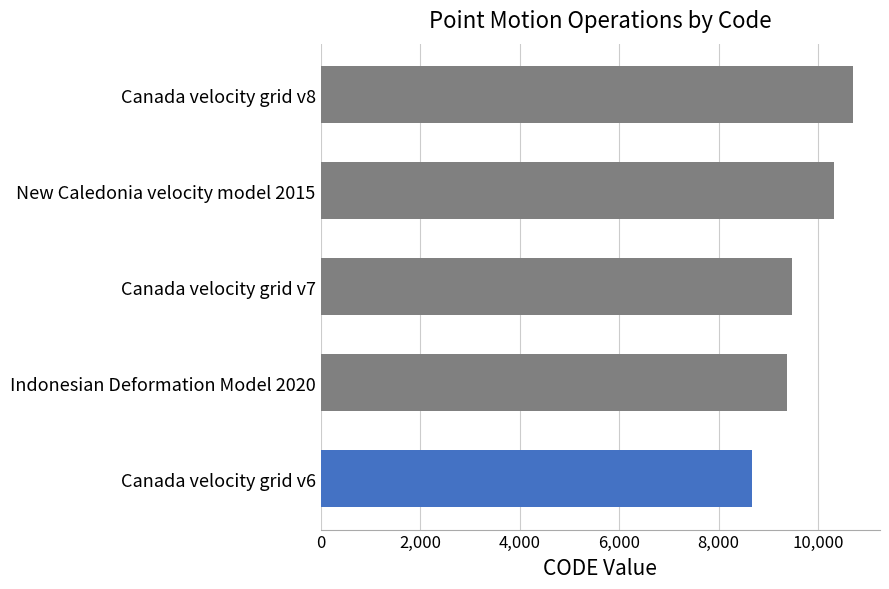

Does the chart contain any negative values?

No